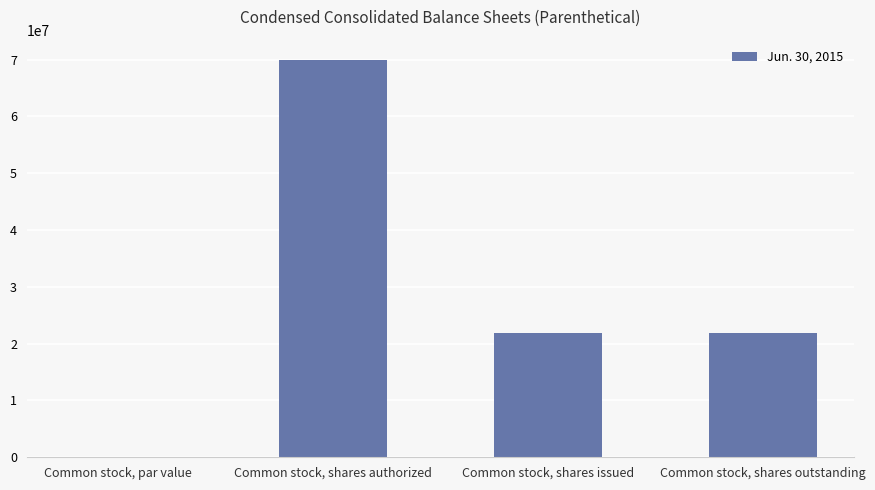

What is the sum of all values?

113632108.0